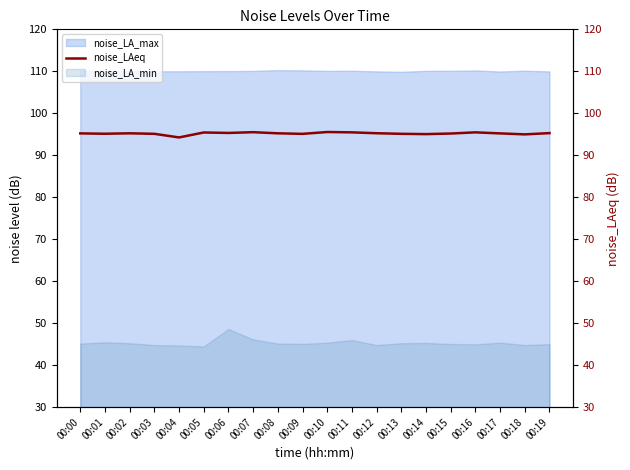

At which category does the chart reach its peak across all series?

00:10